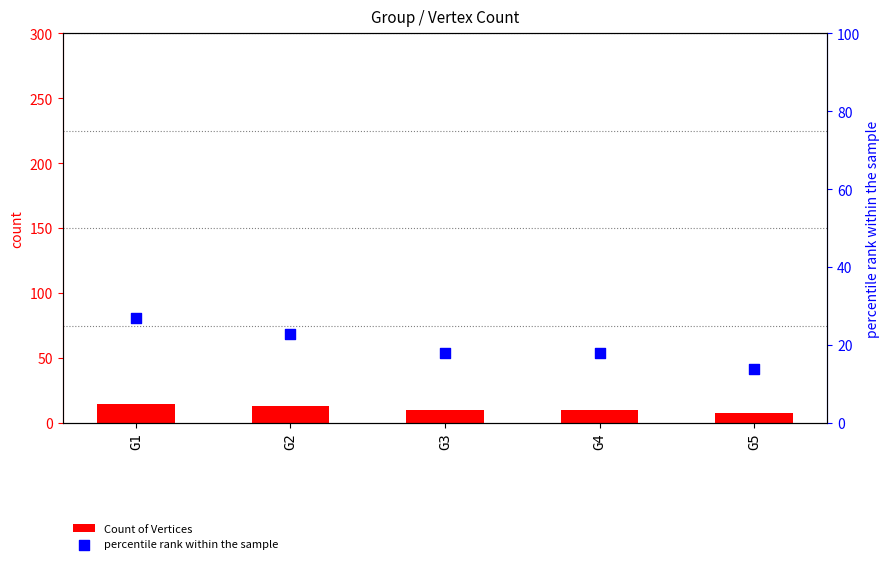

At how many categories does at least one series exceed 22?

2